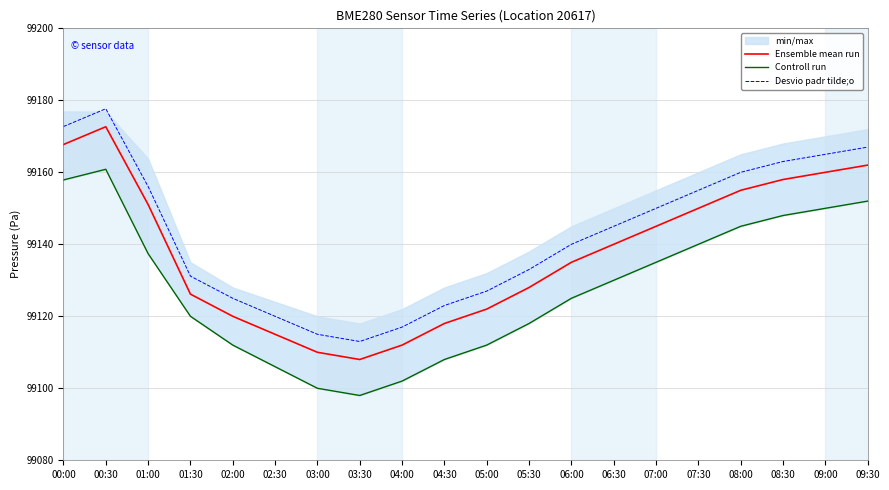

The Ensemble mean run series shows 99160.0 at 09:00. True or false?

True